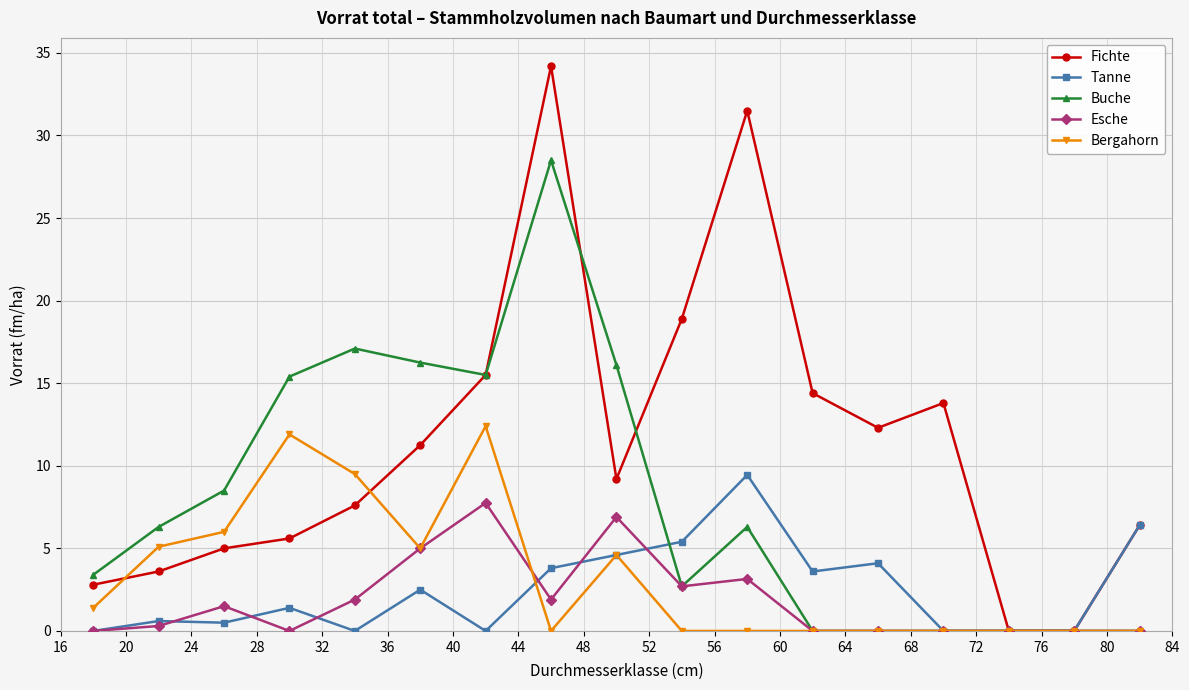

Which series has the largest total across all categories?

Fichte